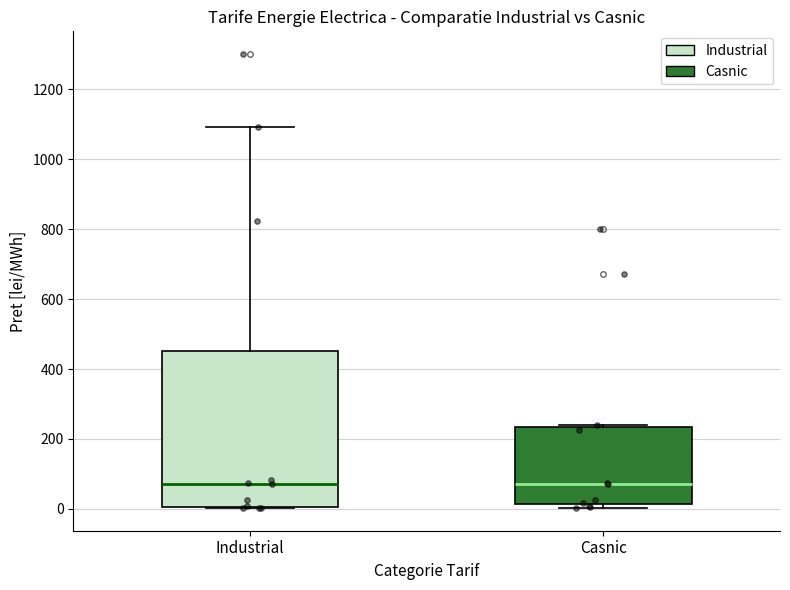

Reading left to right, transcribe this box plot: for each box, give where its median line is, the range the box spans, and where its two whiskers end, as read against the y-axis. The values are not printed on the chart, so give them approximately, as read against the axis.

Industrial: median 80, box 0 to 460, whiskers 0 to 1100
Casnic: median 80, box 20 to 240, whiskers 0 to 240 (just above the box's upper edge)